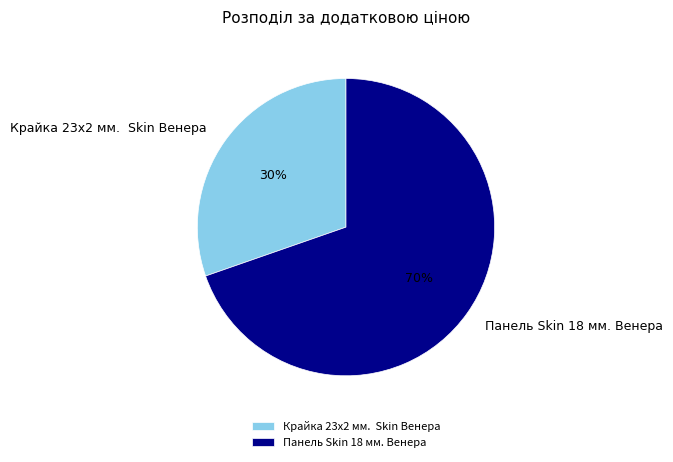

Is there any slice that represents more than half of the pie?

Yes